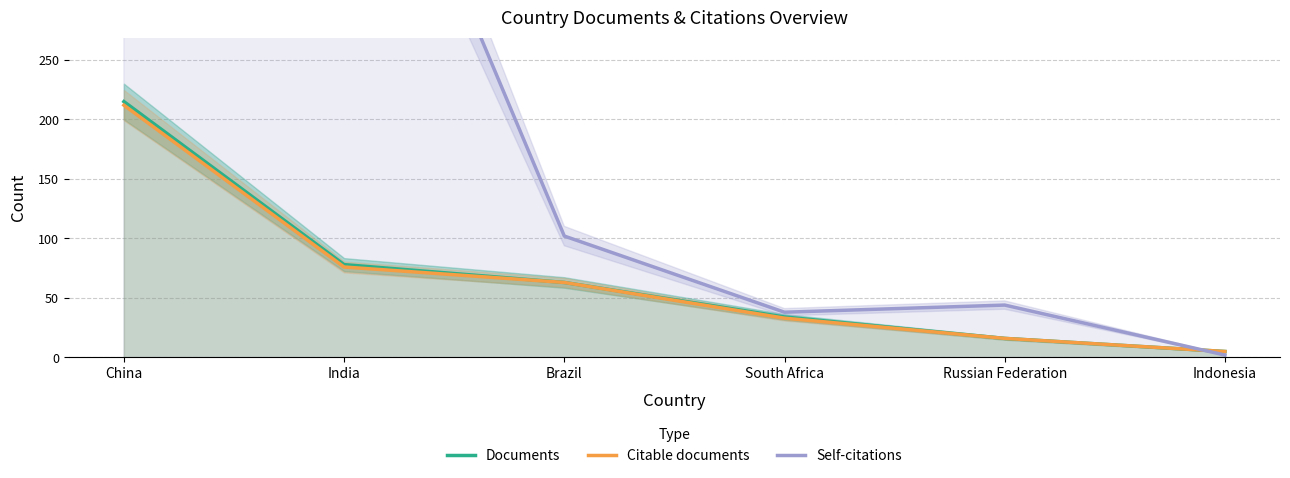

At how many categories does at least one series exceed 1064?

1